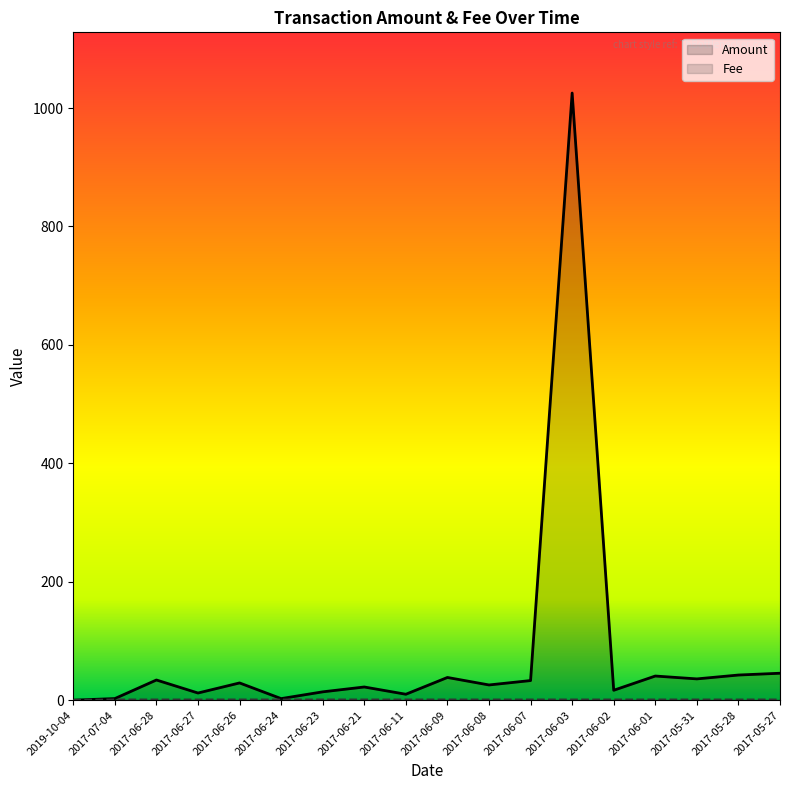

Rank the series by their average value, from highest to lowest.

Amount, Fee